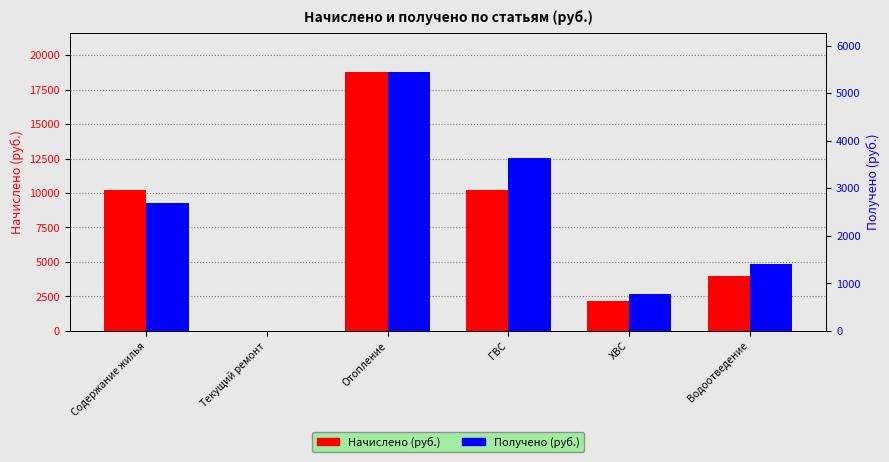

What is the difference between the highest and lowest values at Содержание жилья?

7535.0